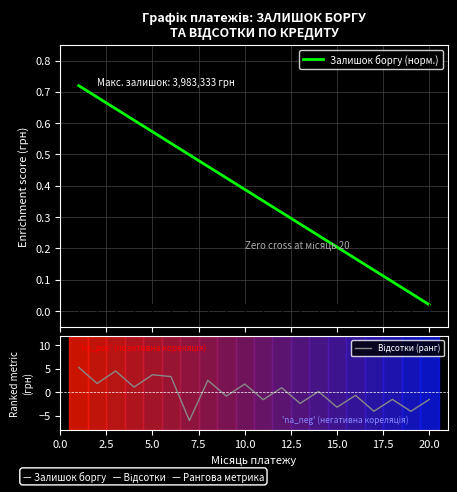

What value does the Відсотки (ранг) series have at 0.0?

5.3